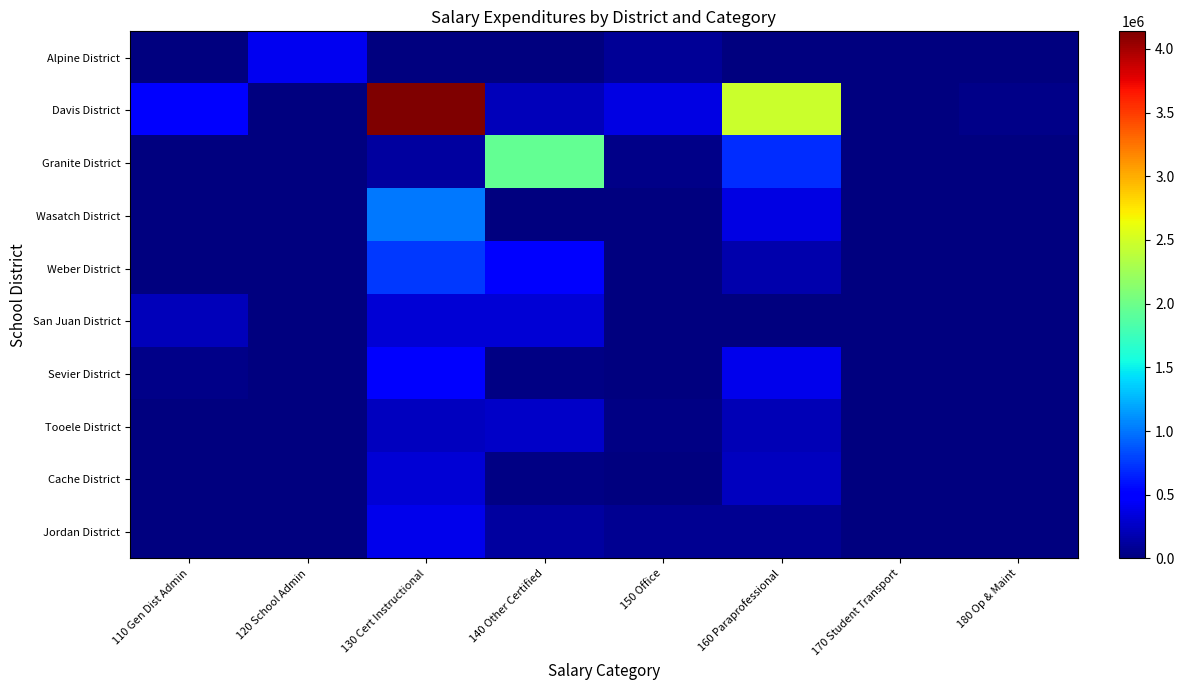

Which series has the largest range (max minus min)?

Davis District